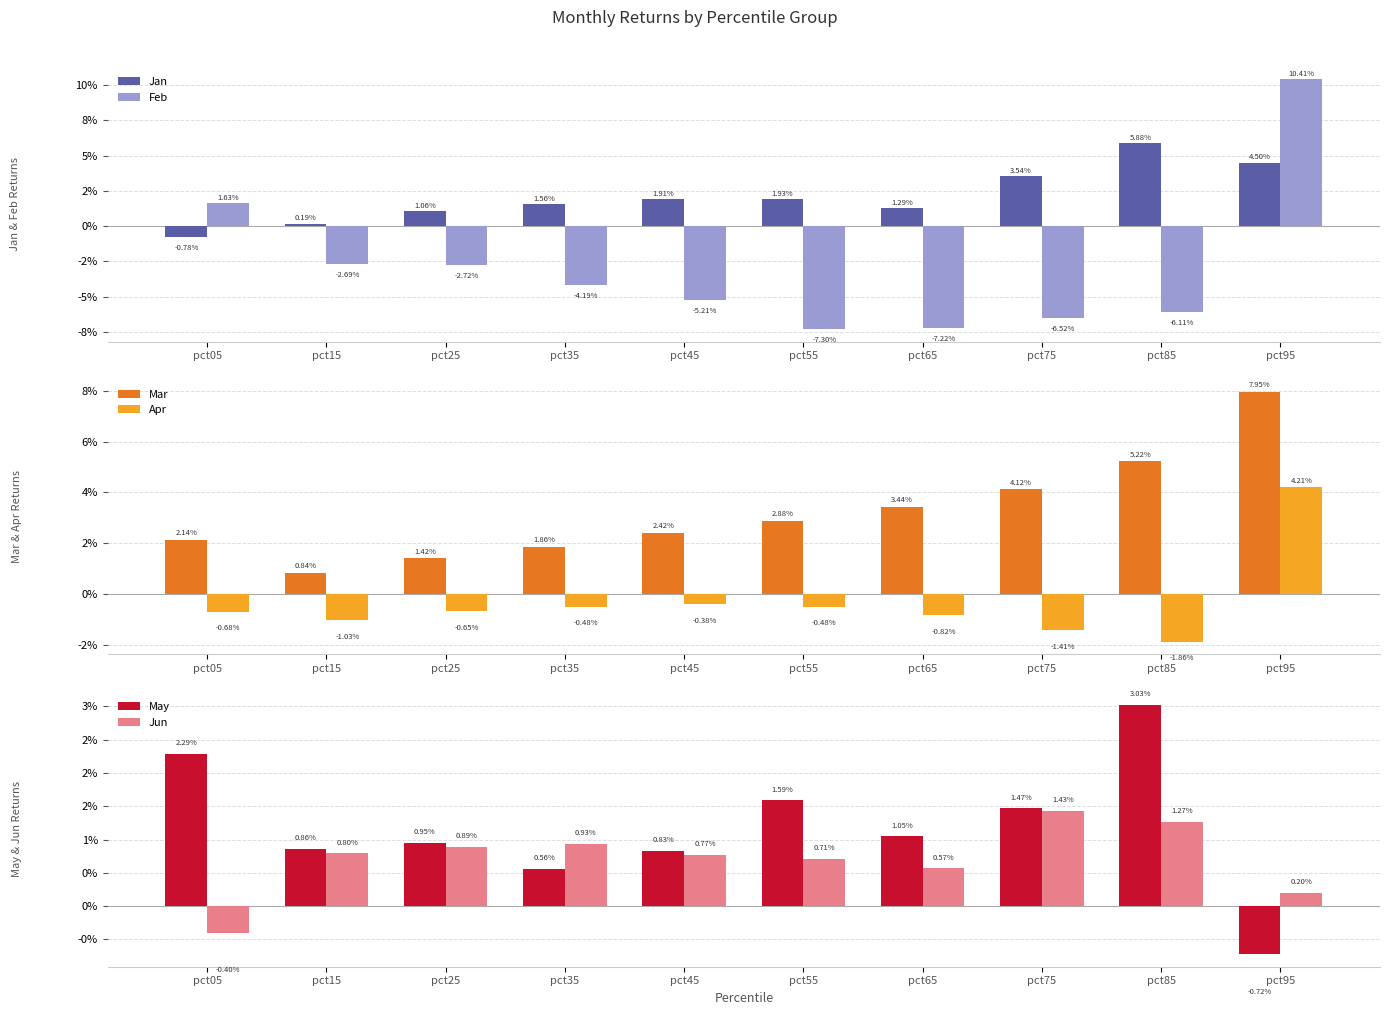

Is it true that Feb equals -0.0 at pct35?

True